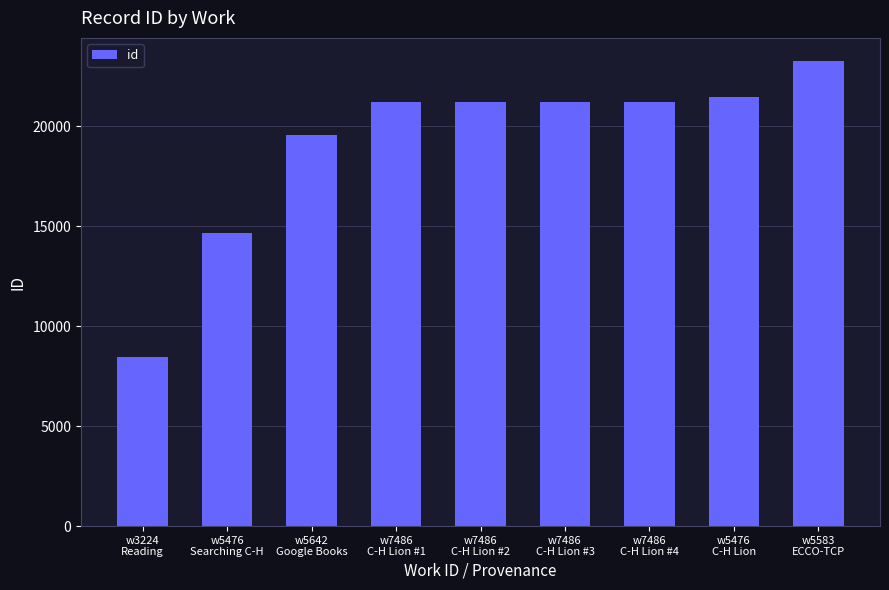

What is the label of the 6th bar from the left?

w7486
C-H Lion #3